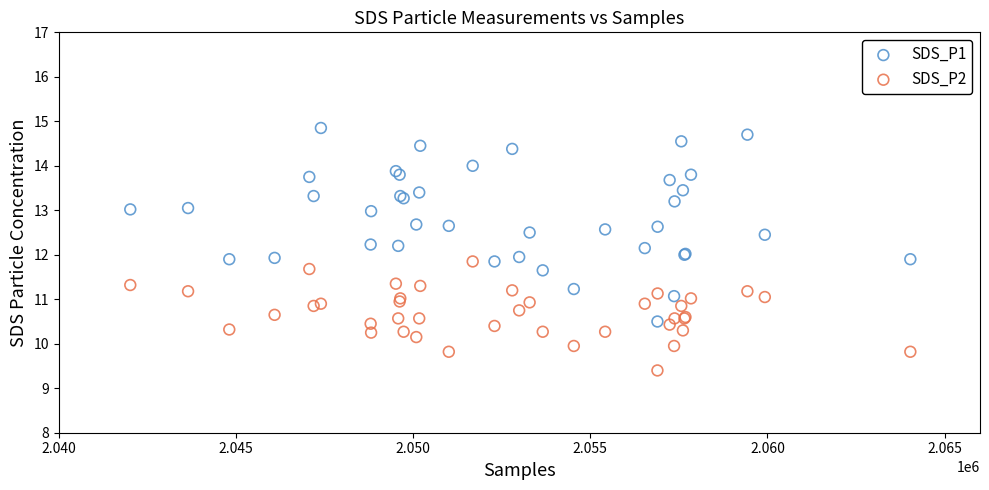

Which series contains the lowest Y value?

SDS_P2